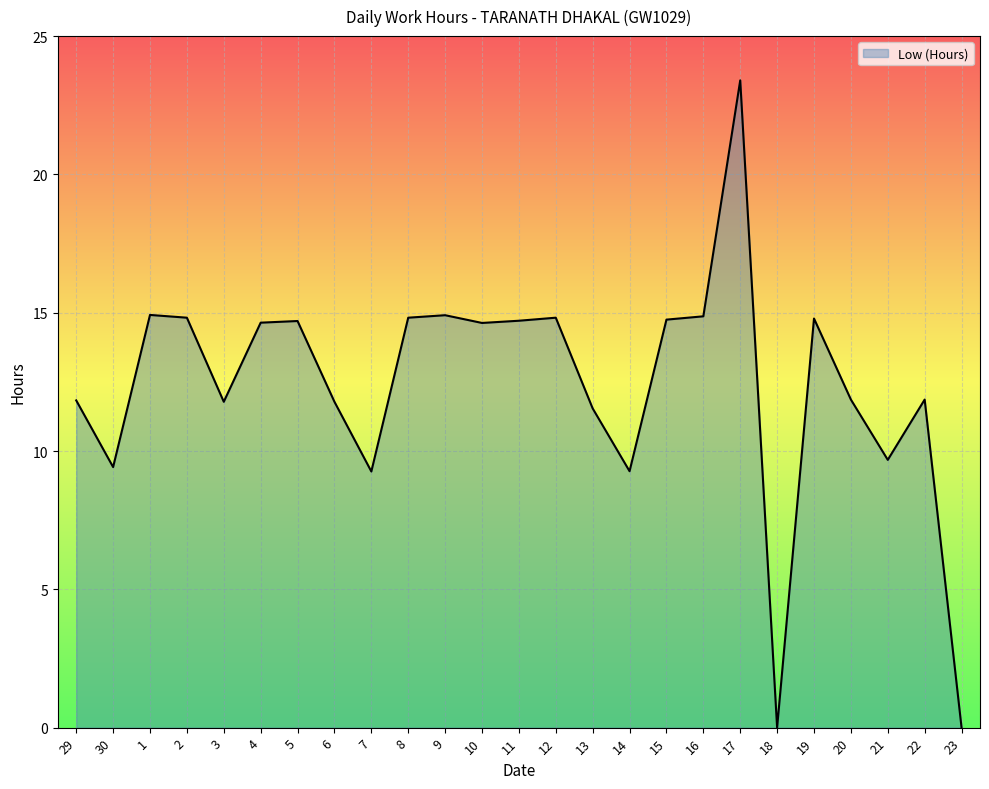

What value does the data have at 29?

11.8